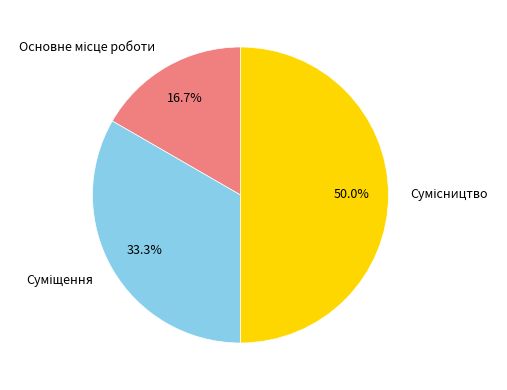

What is the change in value from Суміщення to Сумісництво?

+1